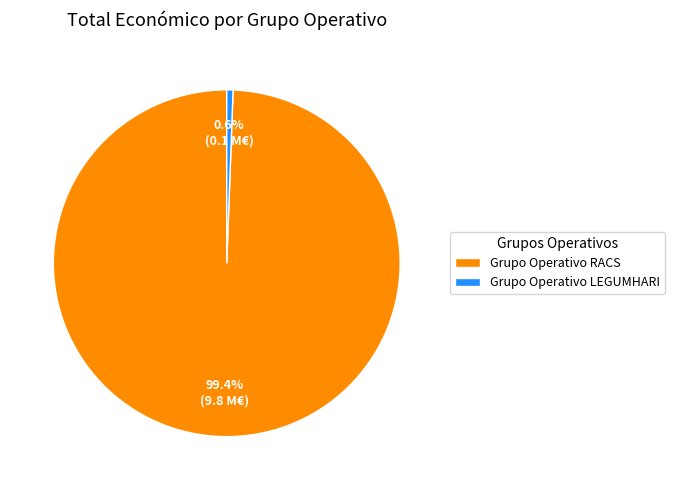

To the nearest percent, what portion does Grupo Operativo RACS represent?

99%